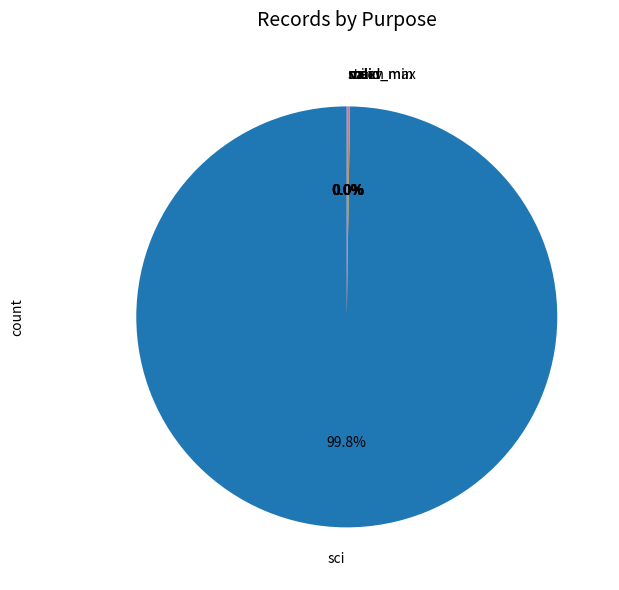

Is there any slice that represents more than half of the pie?

Yes